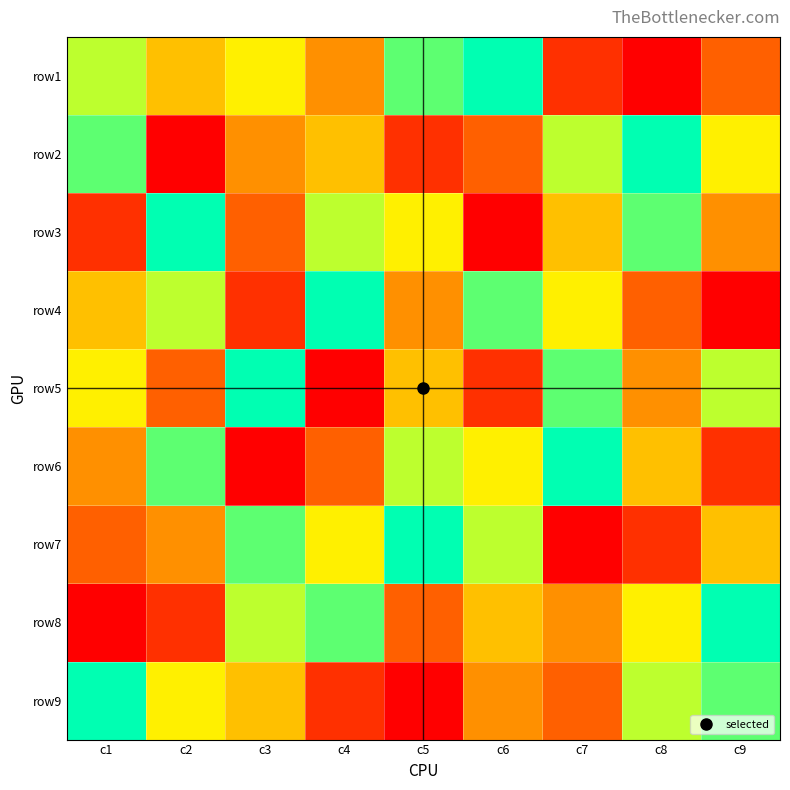

At how many categories does at least one series exceed 2?

9